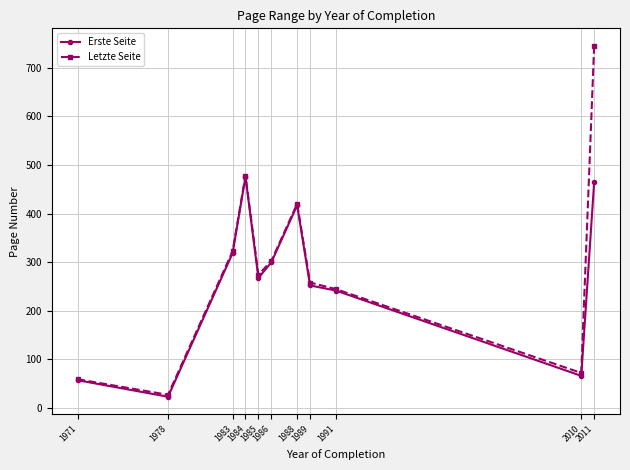

What value does the Letzte Seite series have at 1988?

420.0